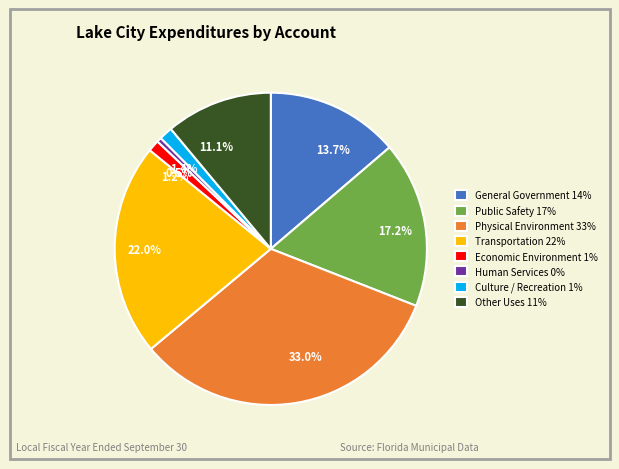

Does Transportation 22% represent more than half of the total?

No